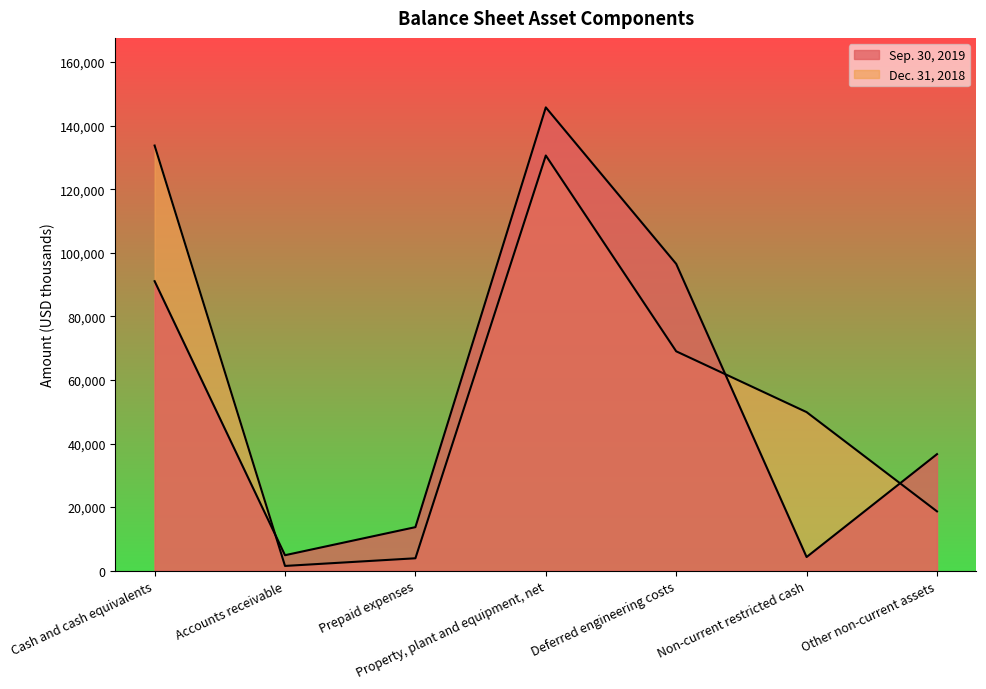

What is the label of the 2nd point from the left?

Accounts receivable